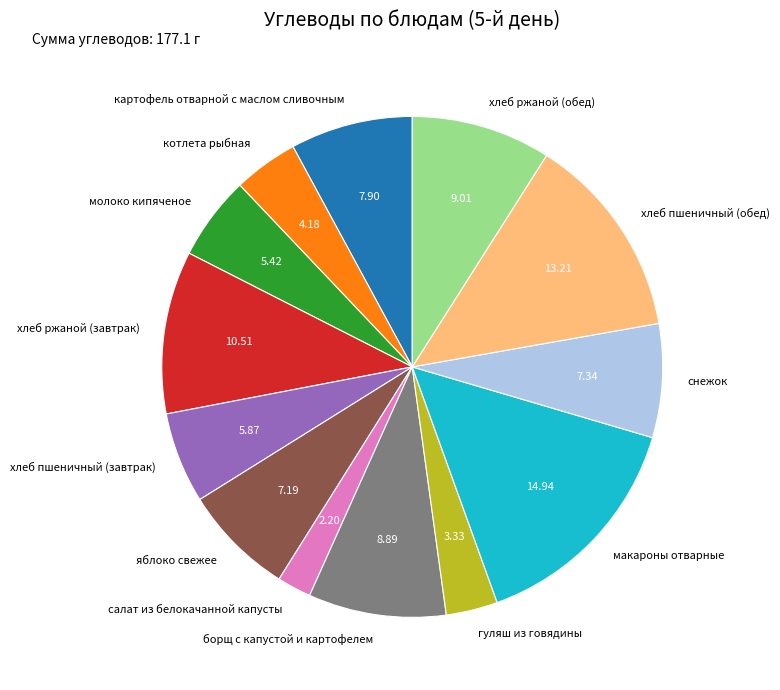

Which category has the smallest portion of the pie?

салат из белокачанной капусты